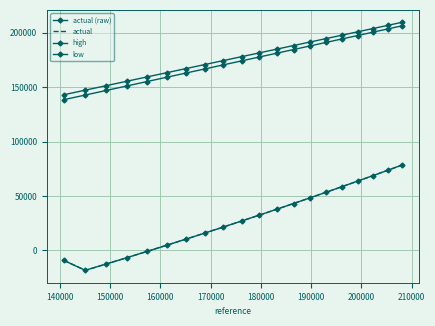

What is the average value of the high series?

178552.3